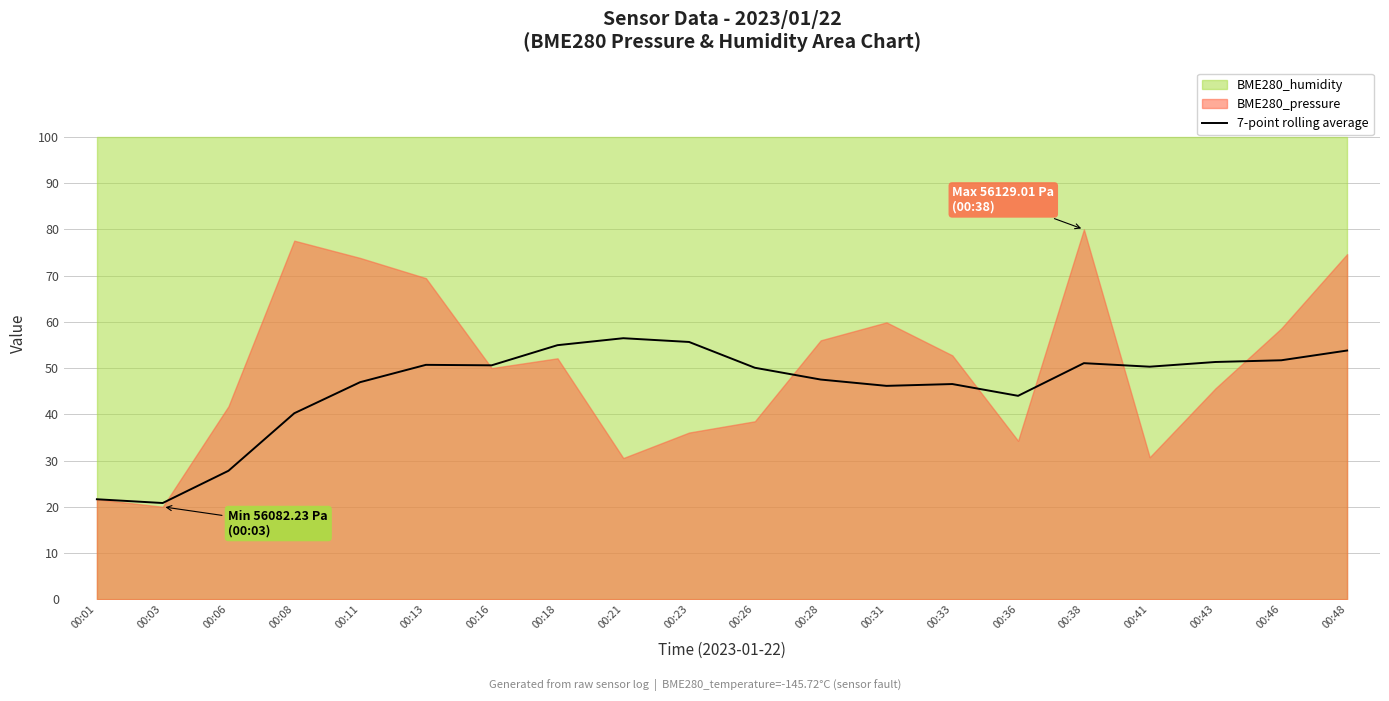

Between 00:28 and 00:16, which is larger?

00:16